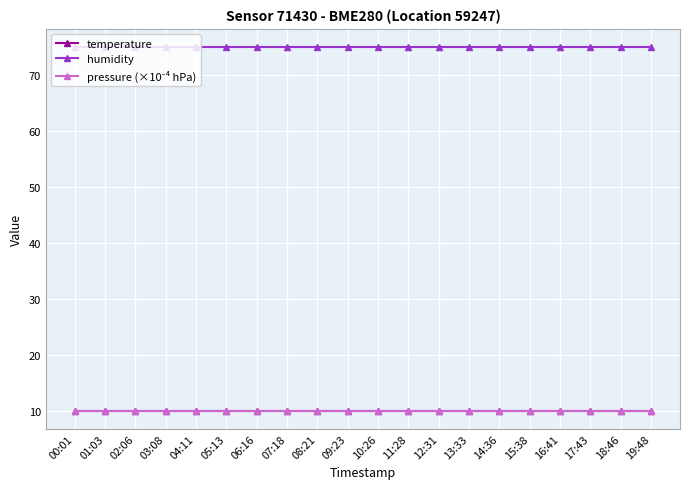

What is the label of the 8th point from the right?

12:31